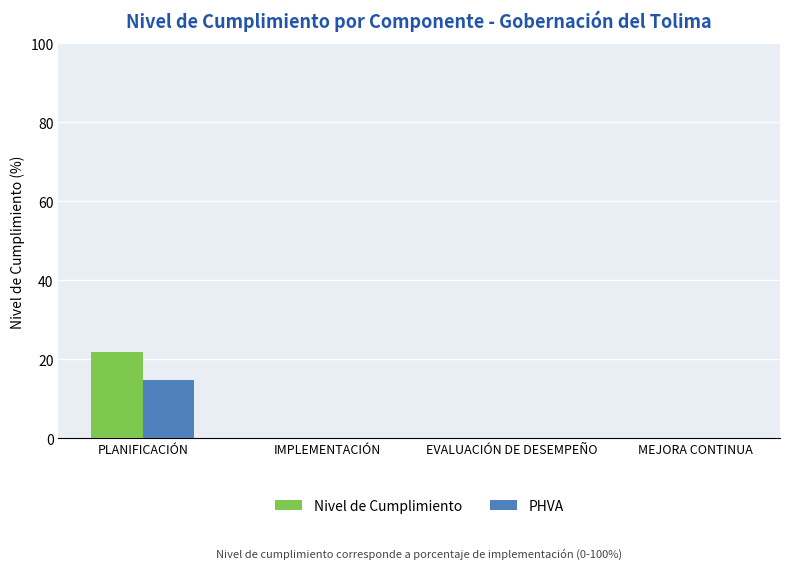

What is the sum of all PHVA values?

14.7